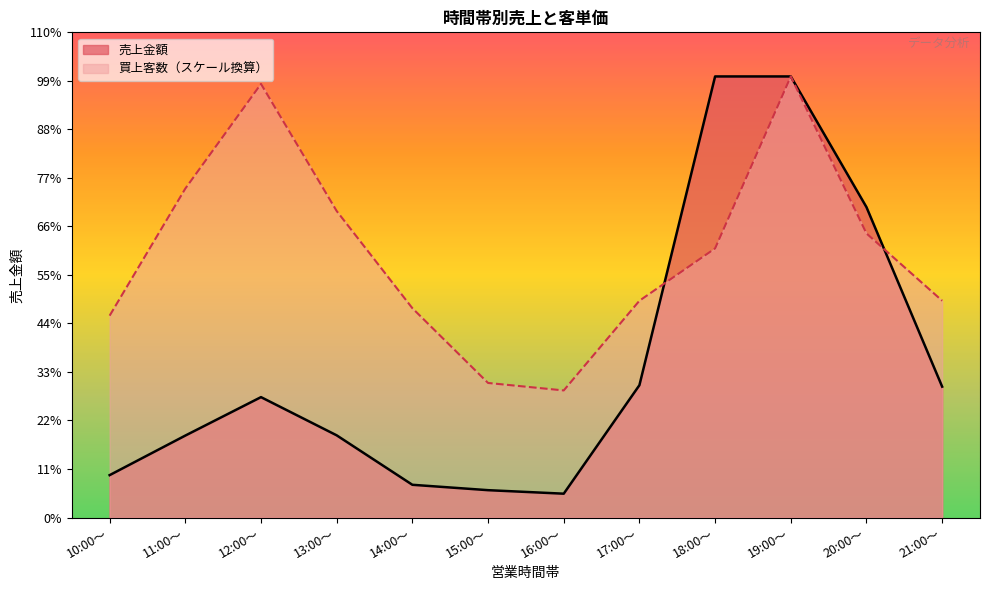

How many data points does each series have?

12